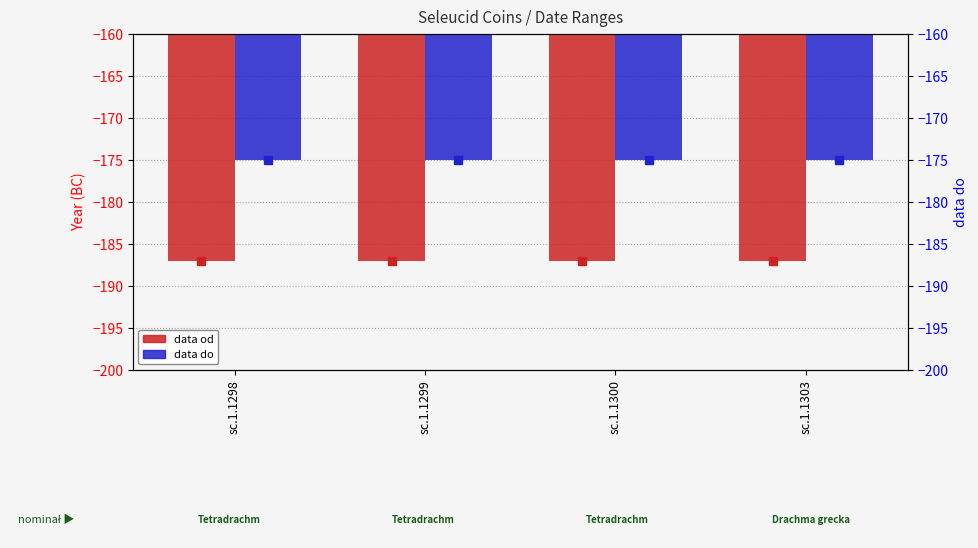

What is the lowest value of the data do series?

-175